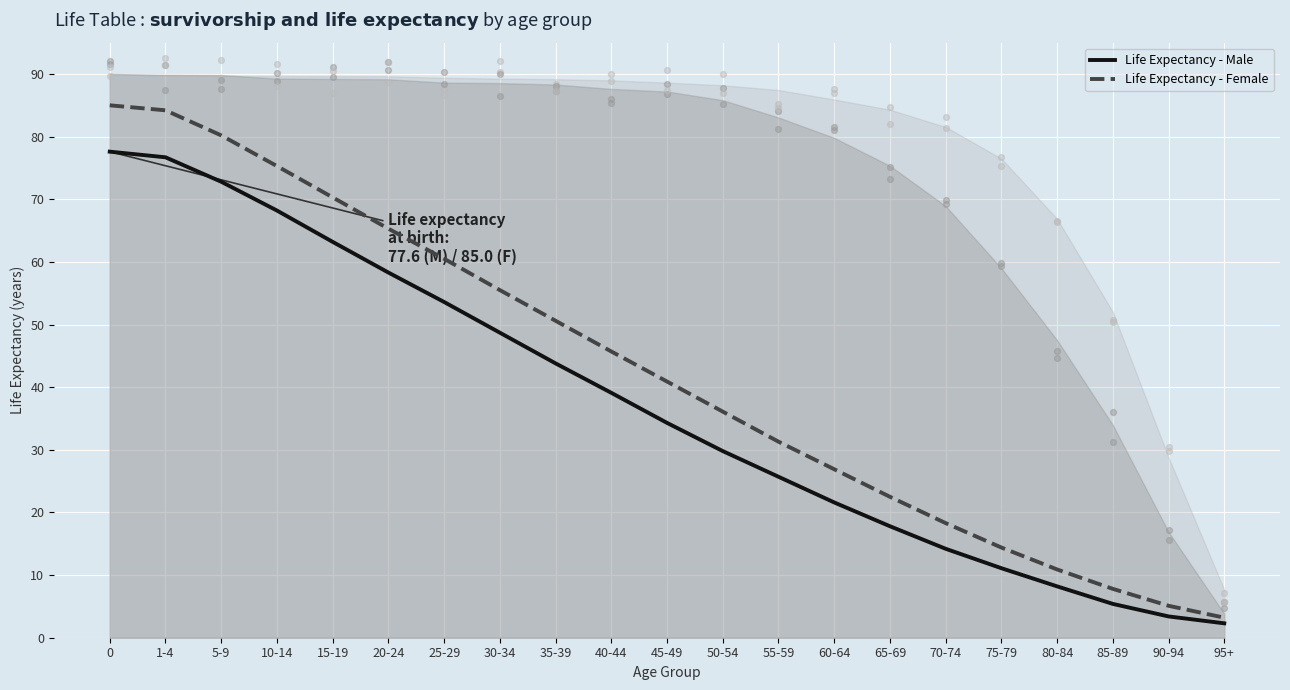

What are all the series names shown in the legend?

Life Expectancy - Male, Life Expectancy - Female